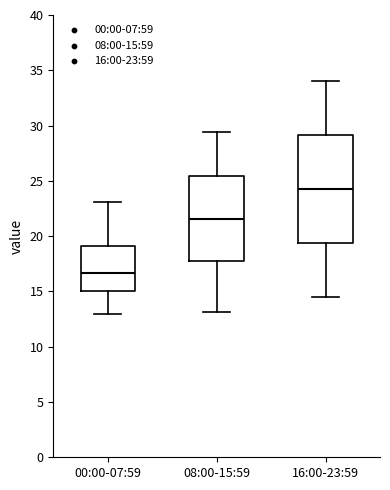

Which box is the tallest, from its lower edge to its upper edge?

16:00-23:59